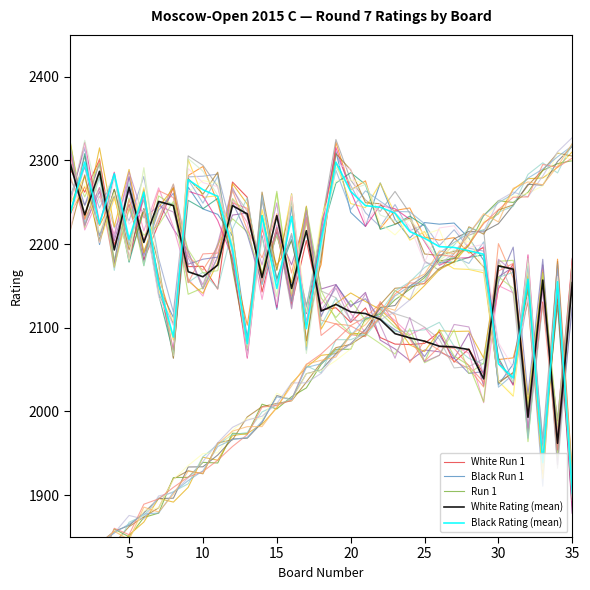

What are all the series names shown in the legend?

White Run 1, Black Run 1, Run 1, White Rating (mean), Black Rating (mean)